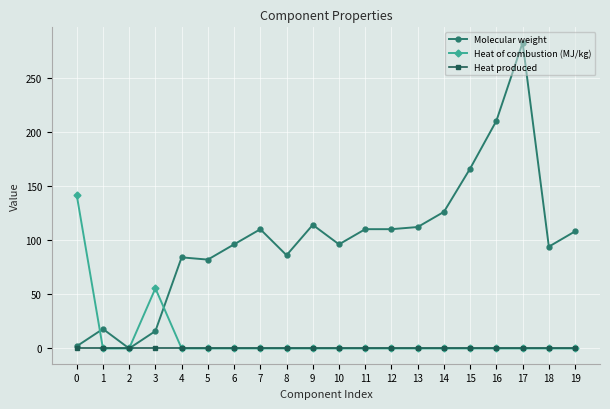

List the series in order of their peak value, lowest first.

Heat produced, Heat of combustion (MJ/kg), Molecular weight